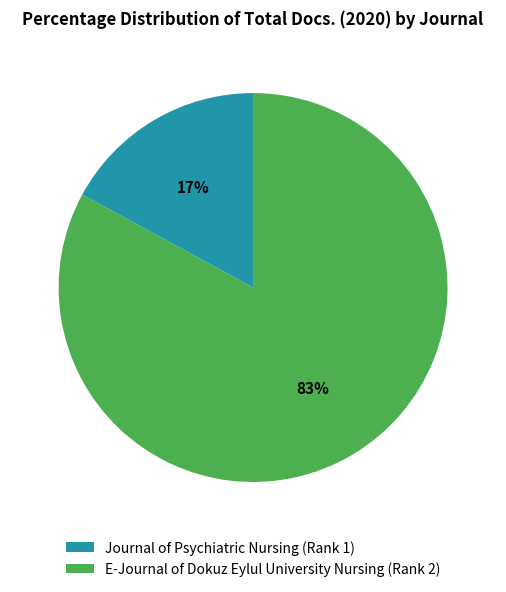

Between E-Journal of Dokuz Eylul University Nursing (Rank 2) and Journal of Psychiatric Nursing (Rank 1), which is larger?

E-Journal of Dokuz Eylul University Nursing (Rank 2)